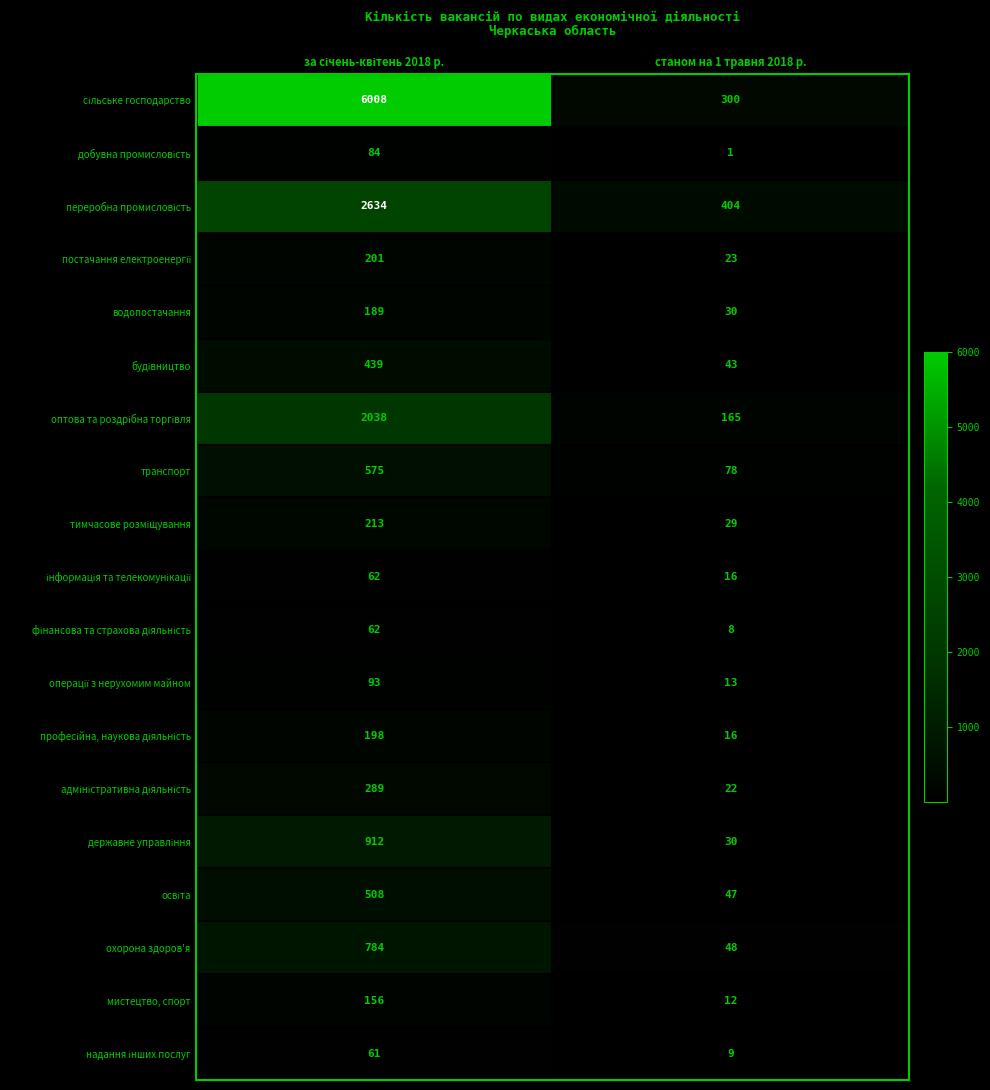

What is the difference between the highest and lowest values at станом на 1 травня 2018 р.?

403